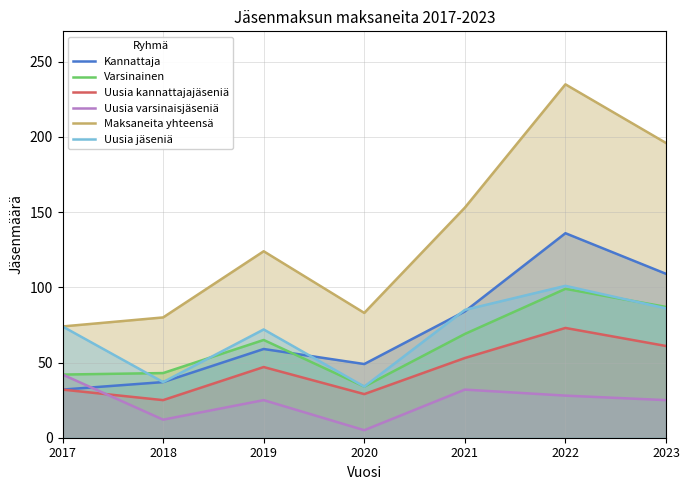

What is the difference between the second highest and second lowest values in the Varsinainen series?

45